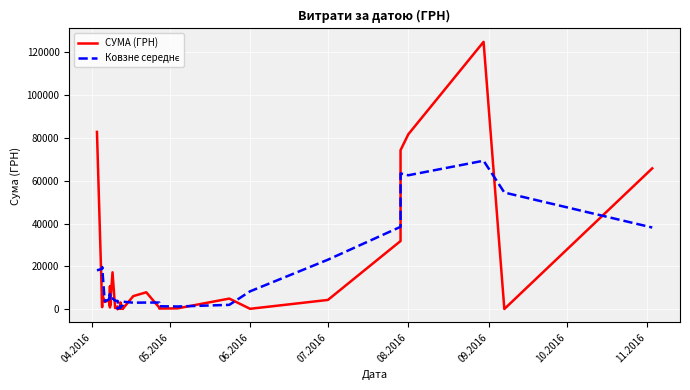

How many distinct data groups are displayed?

2